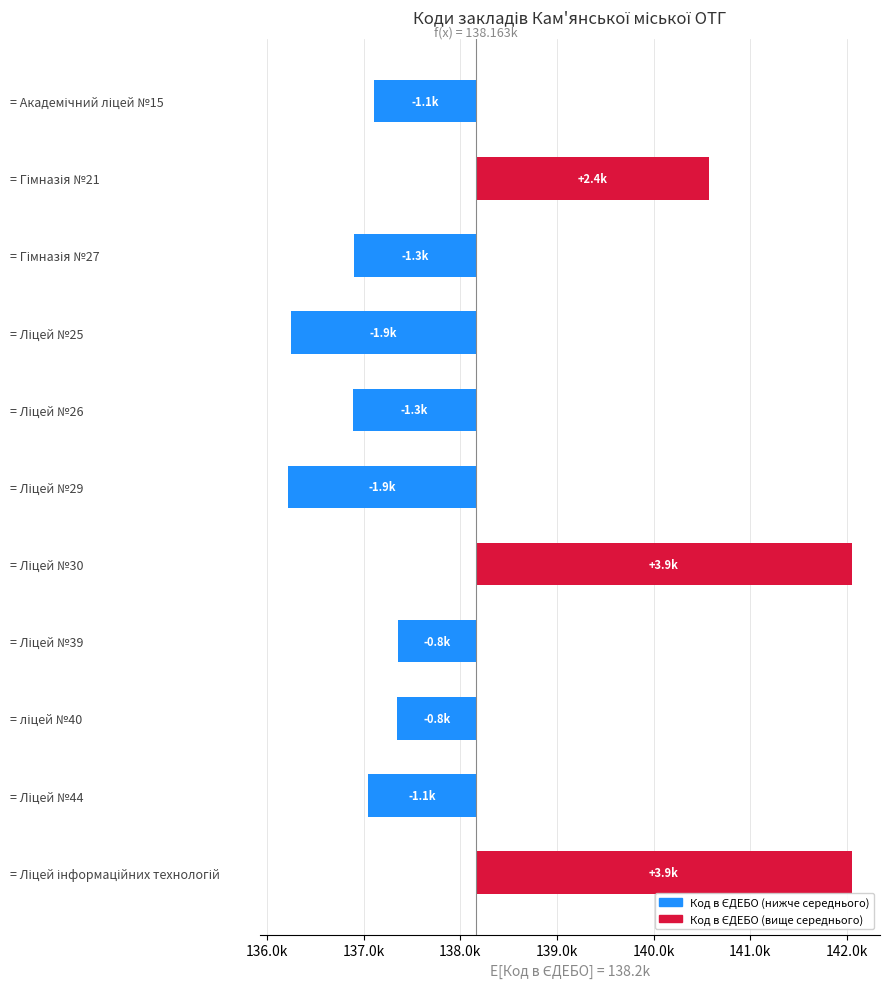

Are the bars horizontal?

Yes